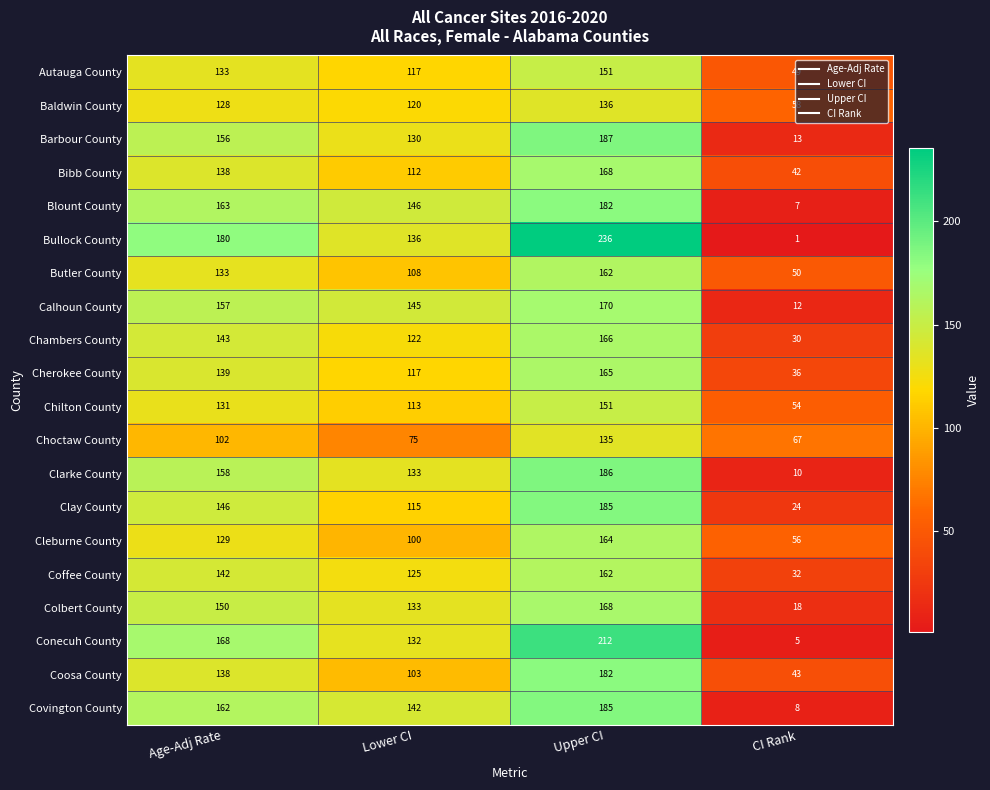

At which category does the chart reach its minimum across all series?

CI Rank